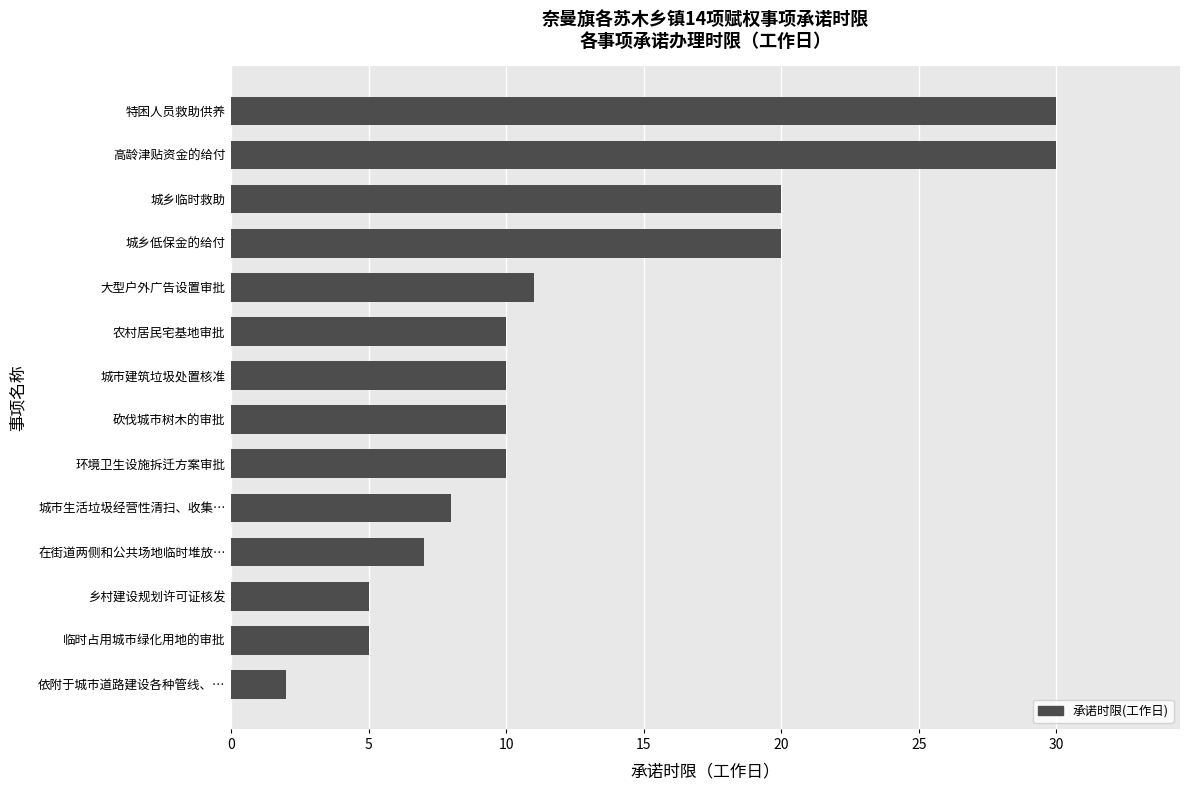

What is the difference between the maximum and minimum values?

28